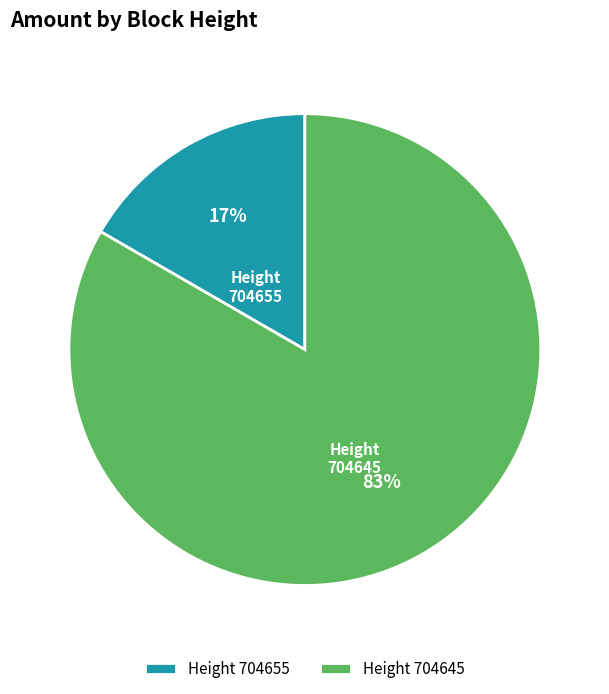

Is there a majority slice in this chart?

Yes